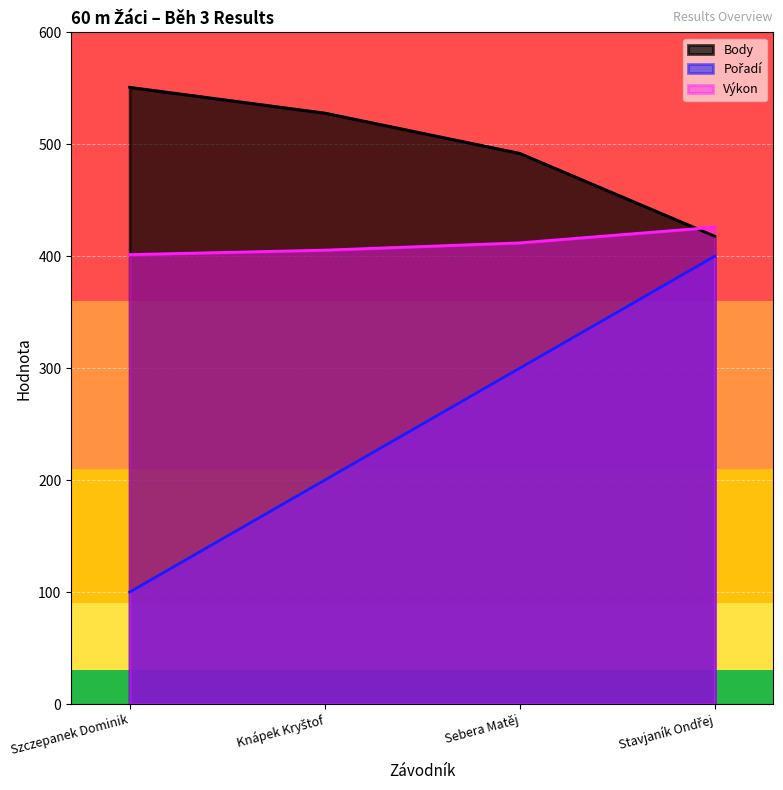

What position from the left is Knápek Kryštof?

2